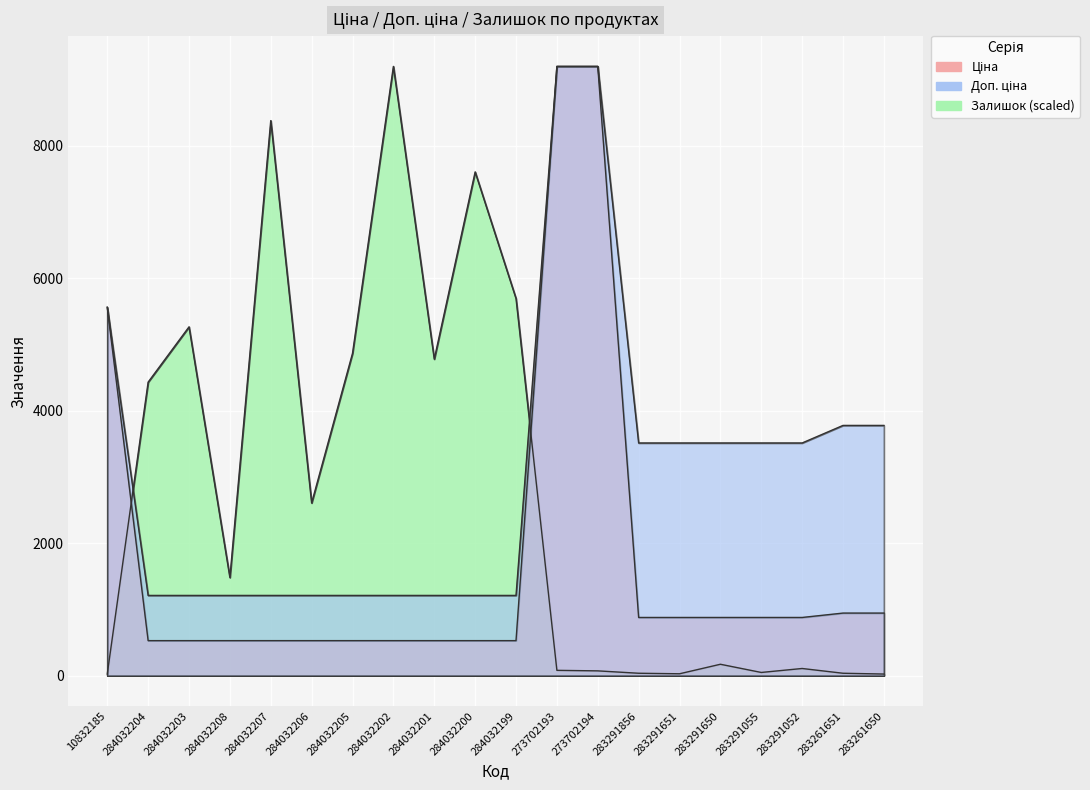

List the series in order of their peak value, highest first.

Ціна, Доп. ціна, Залишок